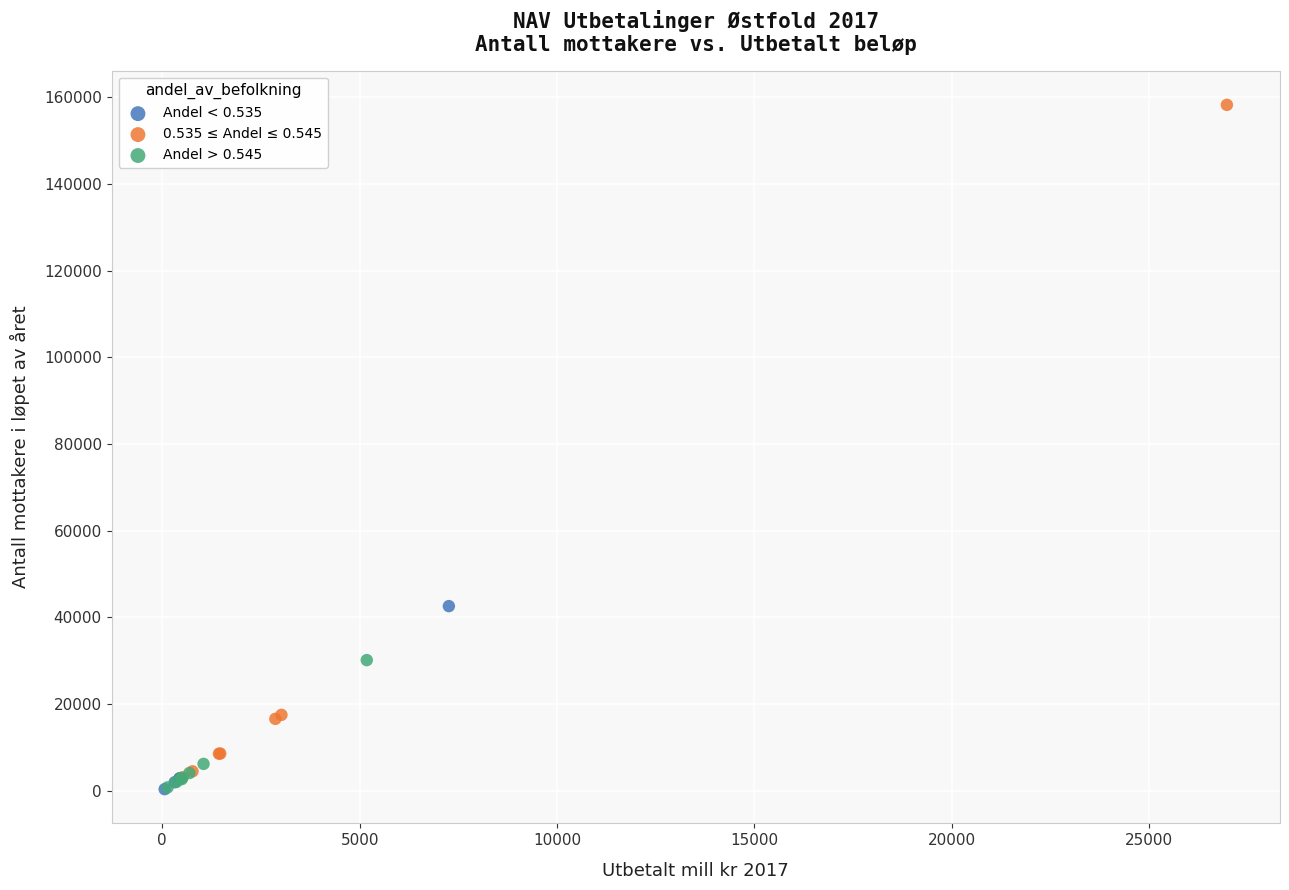

Which series contains the highest Y value?

0.535 ≤ Andel ≤ 0.545